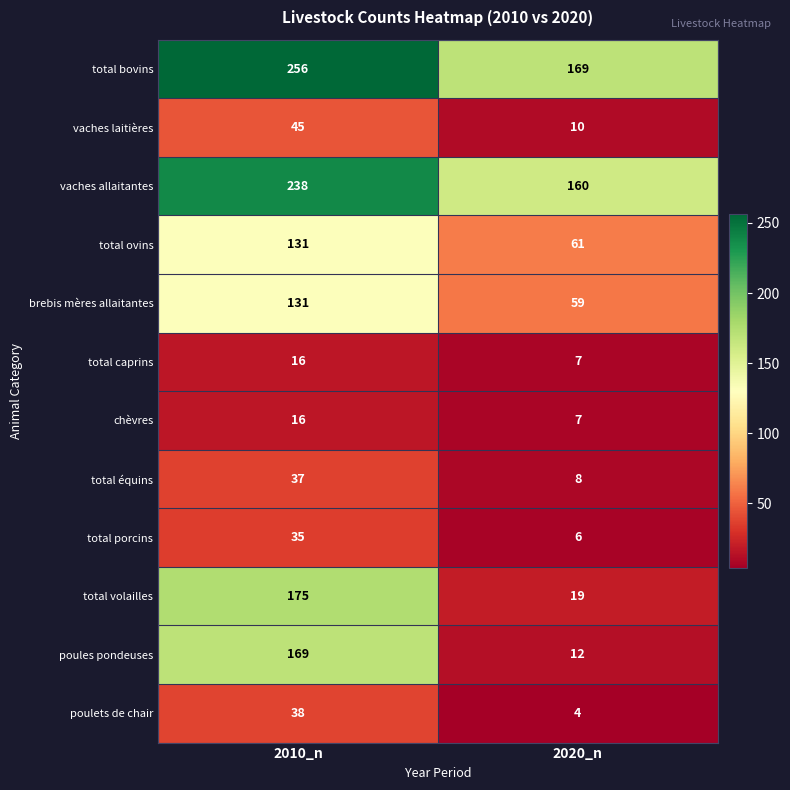

Which series has the largest total across all categories?

total bovins